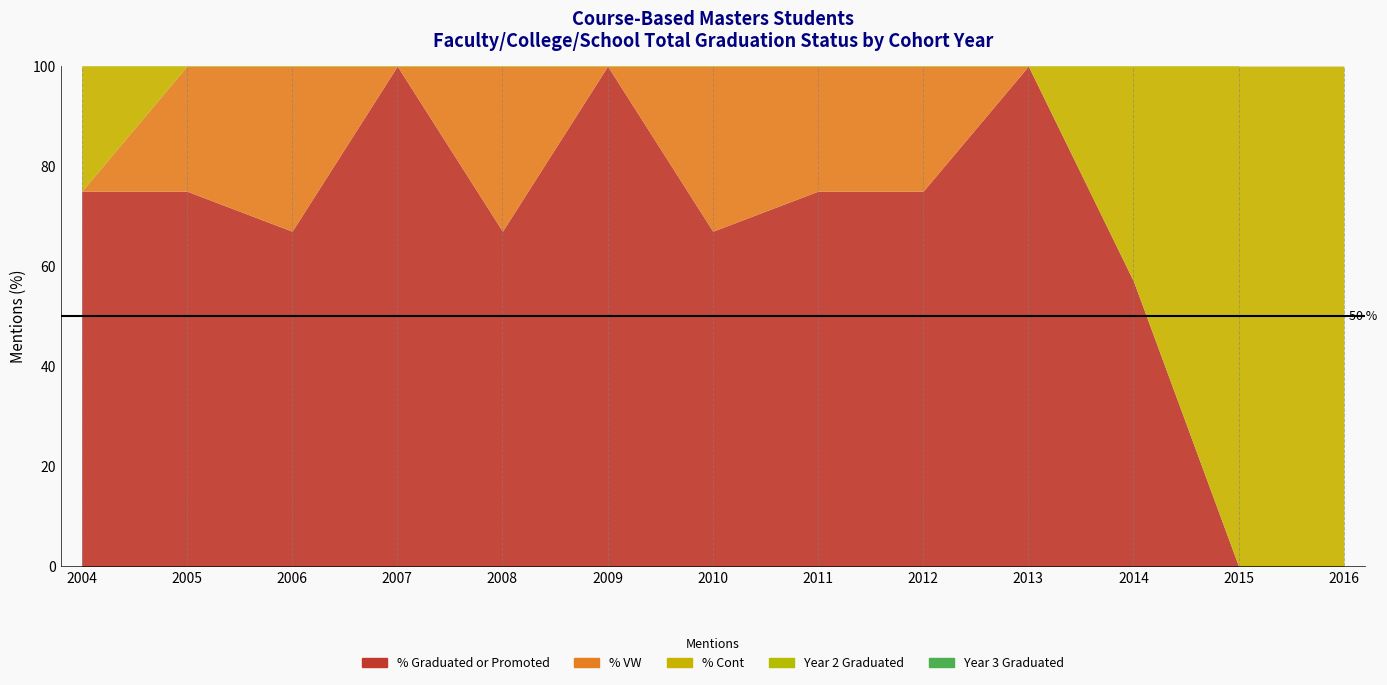

How many data points in Year 2 Graduated are above 25?

6